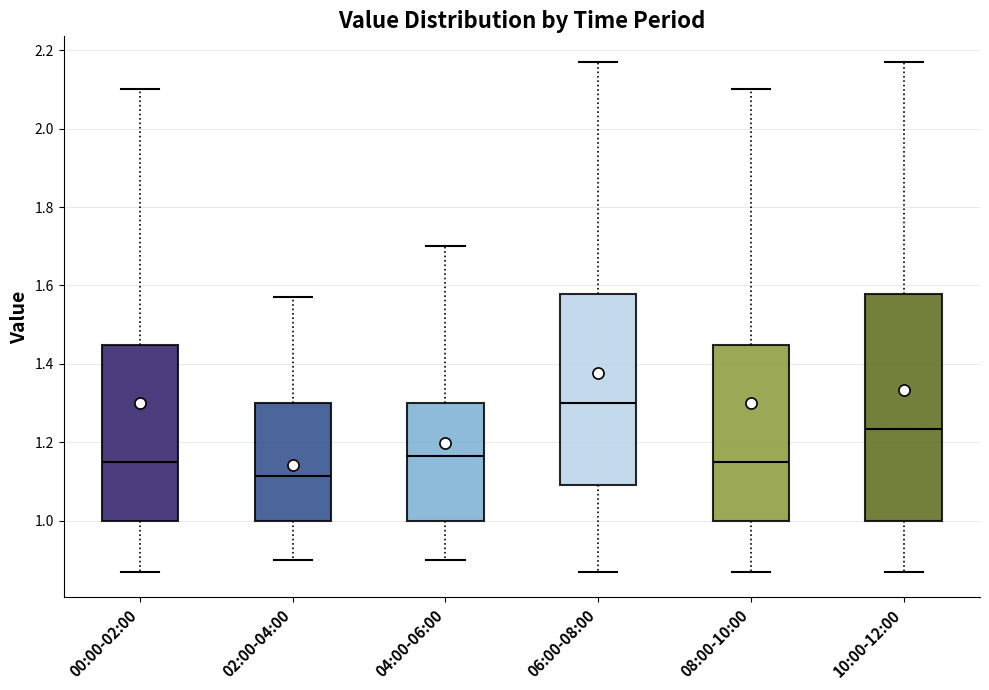

Which box has the lowest median line?

02:00-04:00